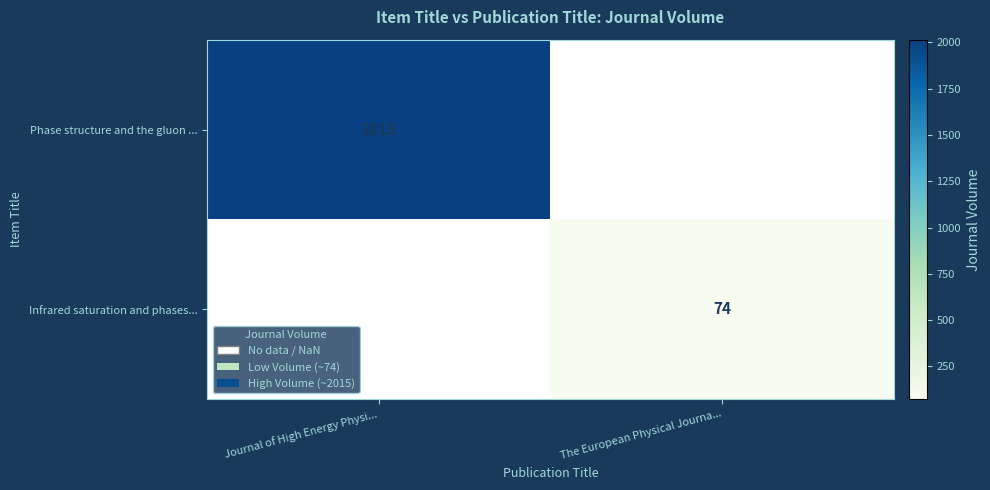

The Phase structure and the gluon ... series shows 2015 at Journal of High Energy Physi.... True or false?

True